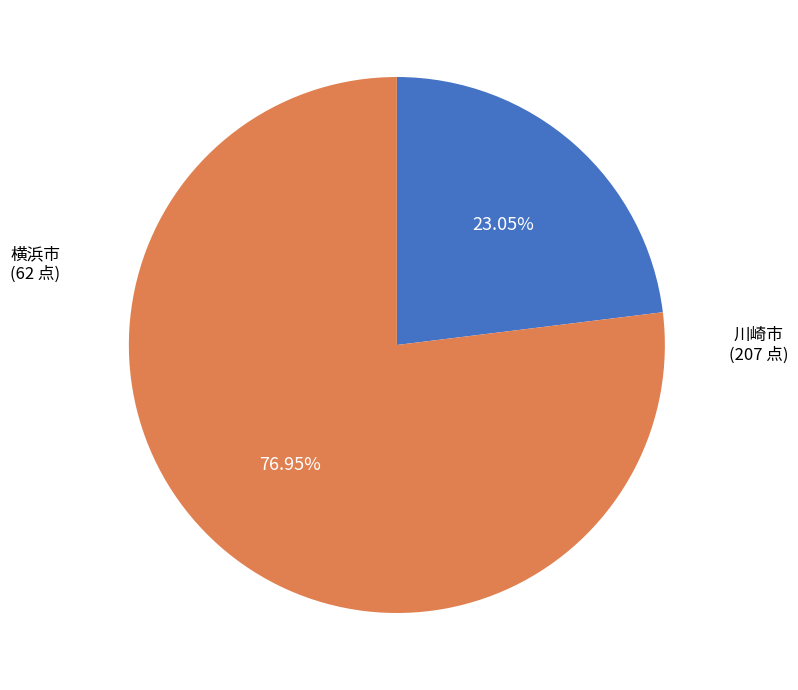

Is there any slice that represents more than half of the pie?

Yes